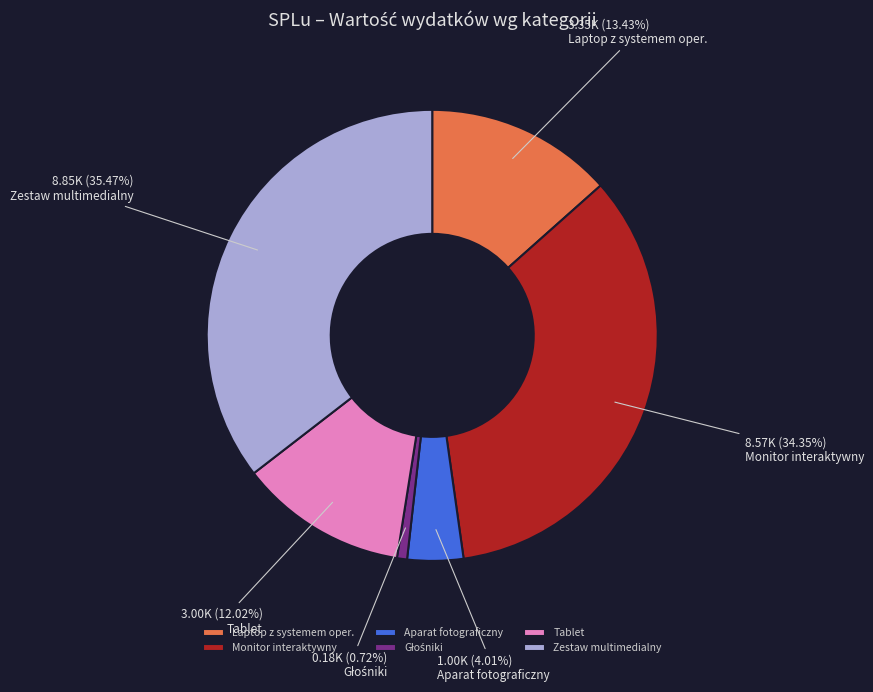

Between Laptop z systemem oper. and Zestaw multimedialny, which is larger?

Zestaw multimedialny